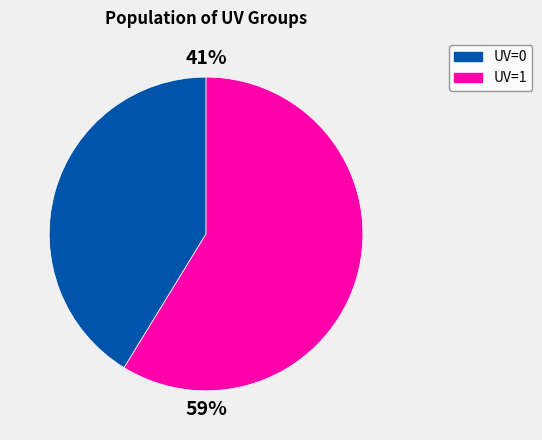

To the nearest percent, what is the average slice percentage?

50%